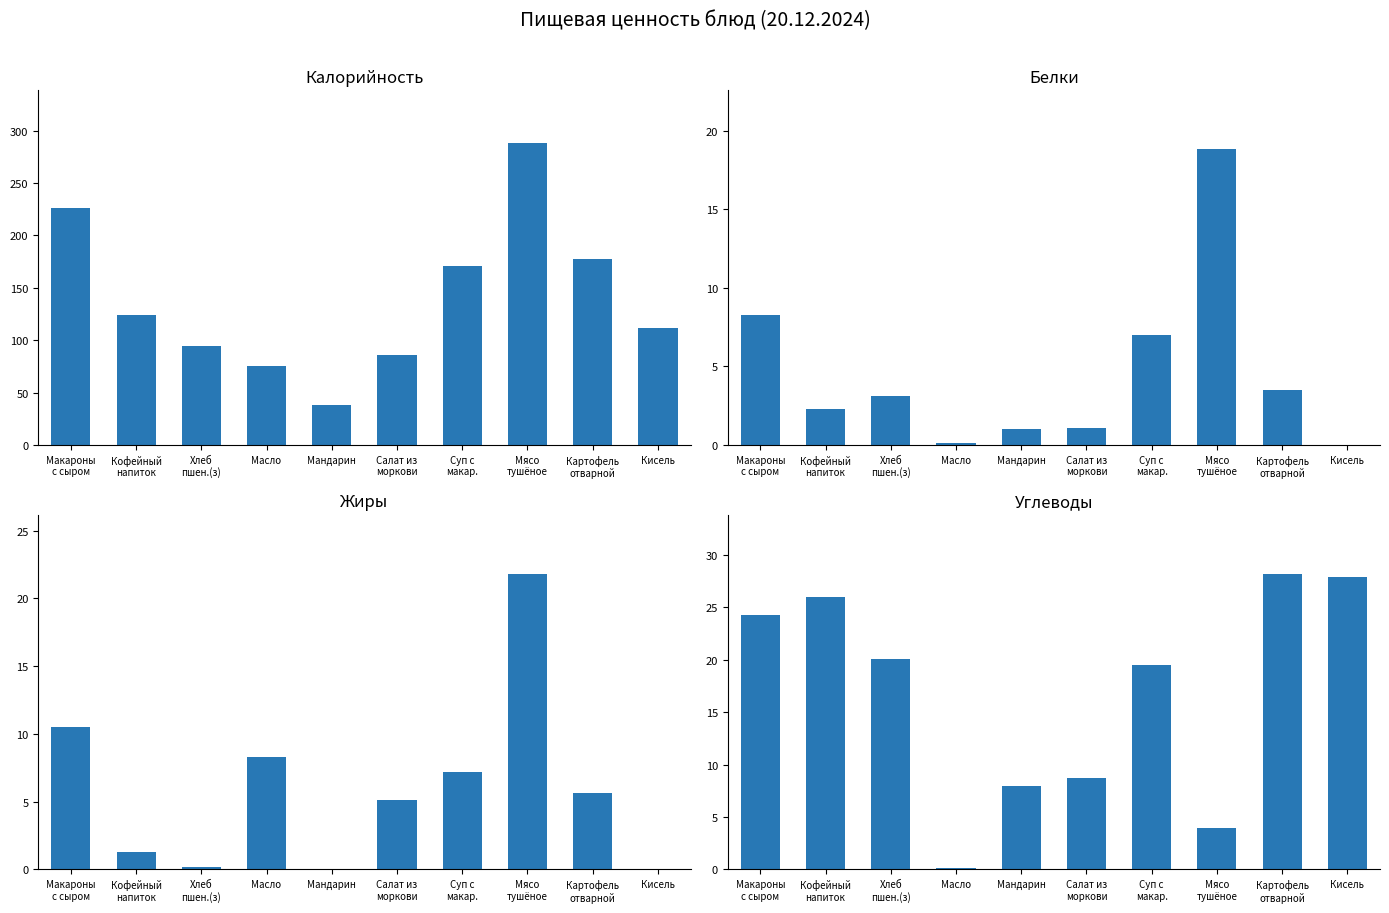

What is the label of the 10th bar from the left?

Кисель